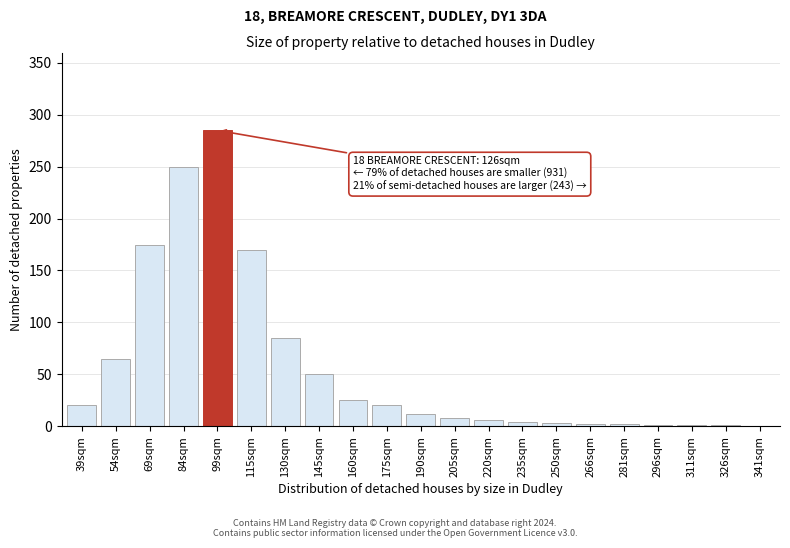

Which category has the highest value across all series?

99sqm